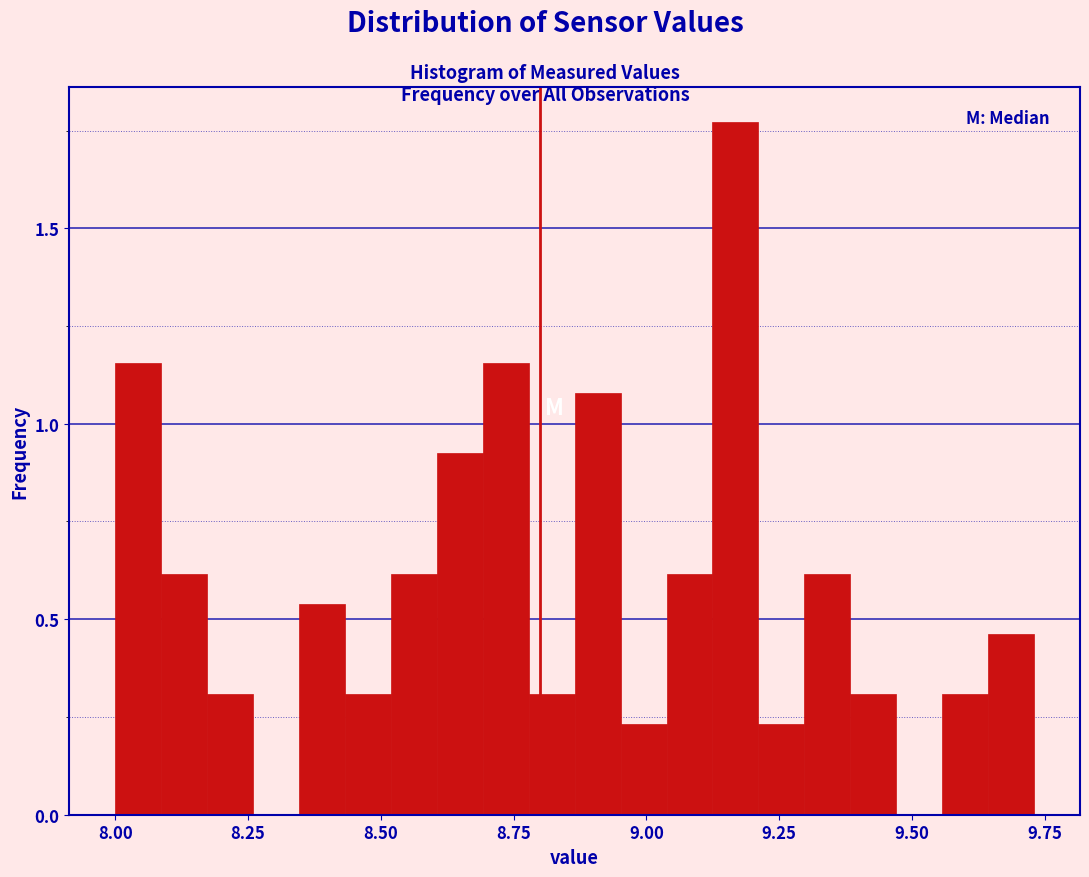

Around what value on the x-axis is the tallest bar? Give the approximate position of its centre, as read against the axis.

9.15